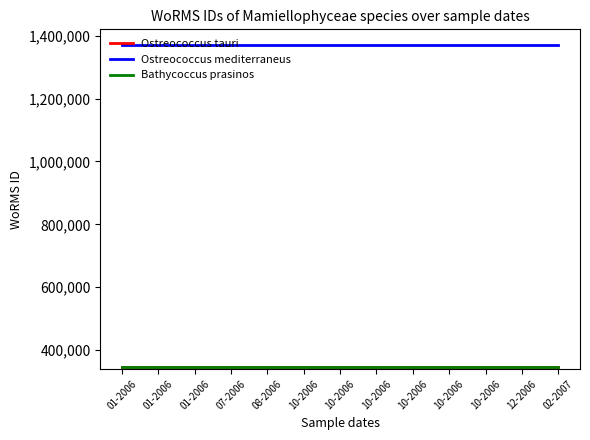

Does the chart display data point markers on the line(s)?

No